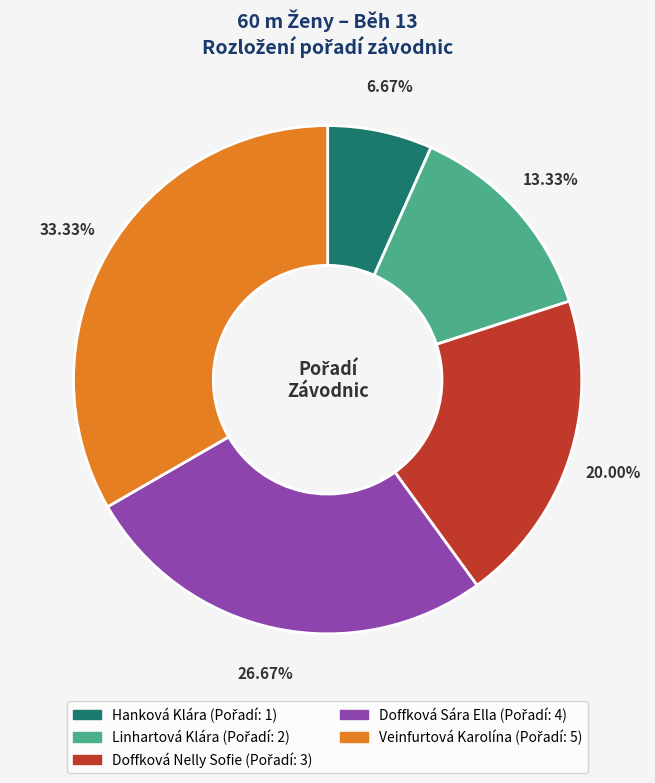

Which category has the smallest portion of the pie?

Hanková Klára